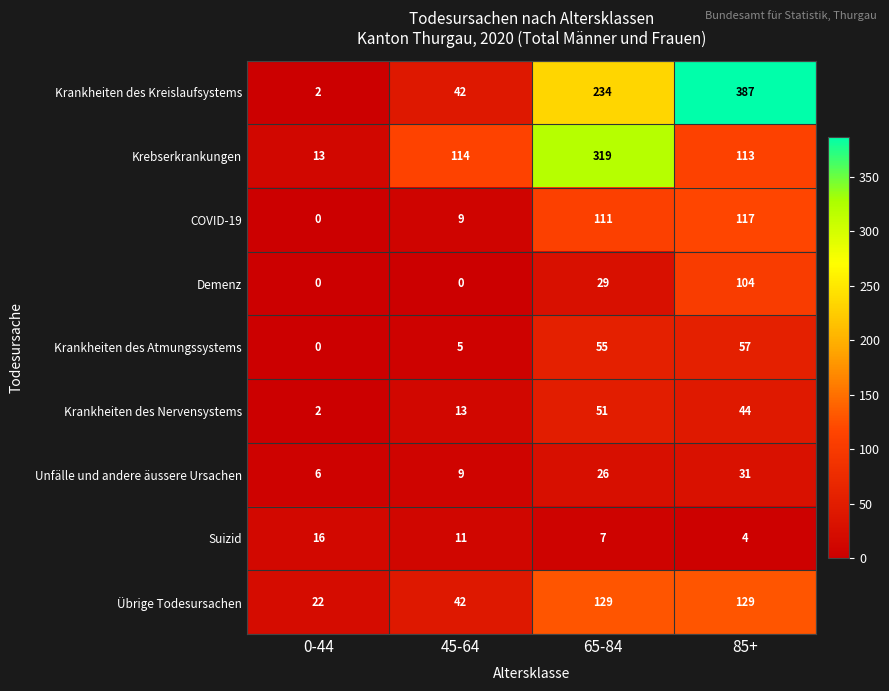

Rank the series by their maximum value, from highest to lowest.

Krankheiten des Kreislaufsystems, Krebserkrankungen, Übrige Todesursachen, COVID-19, Demenz, Krankheiten des Atmungssystems, Krankheiten des Nervensystems, Unfälle und andere äussere Ursachen, Suizid